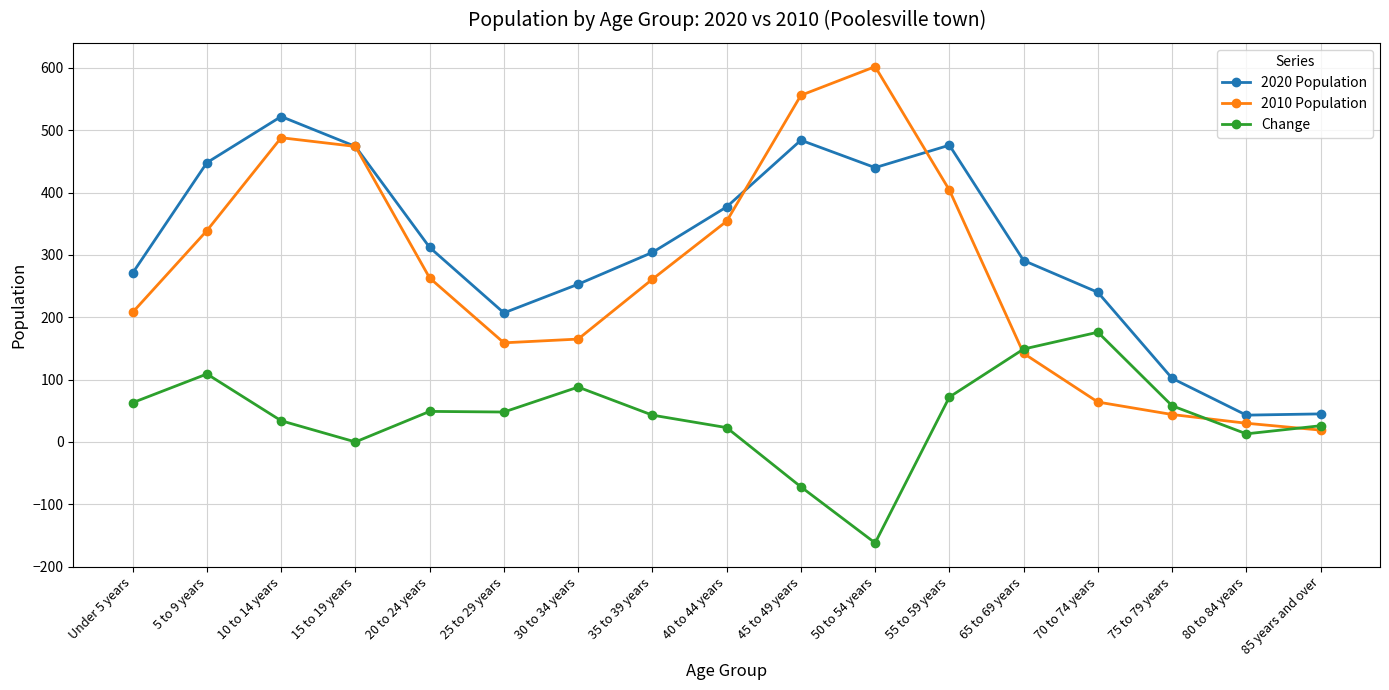

At which category is the sum across all series the highest?

10 to 14 years